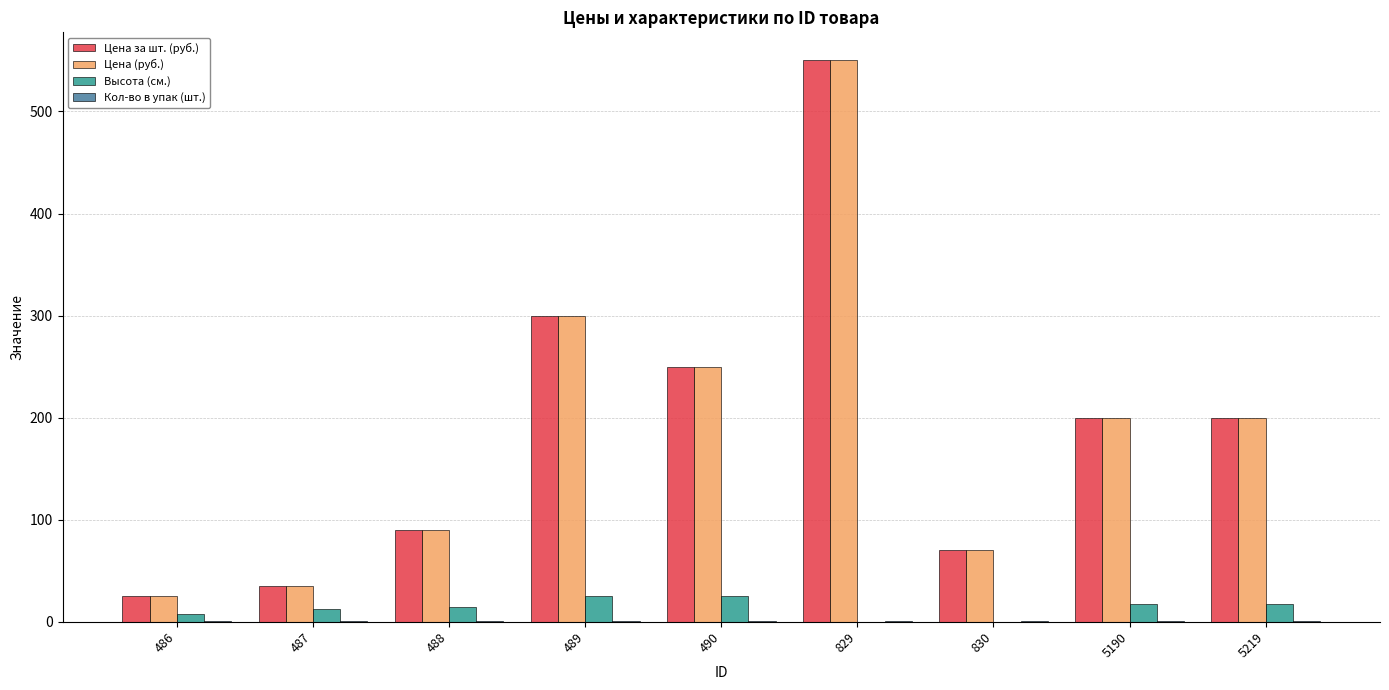

How many data points does each series have?

9